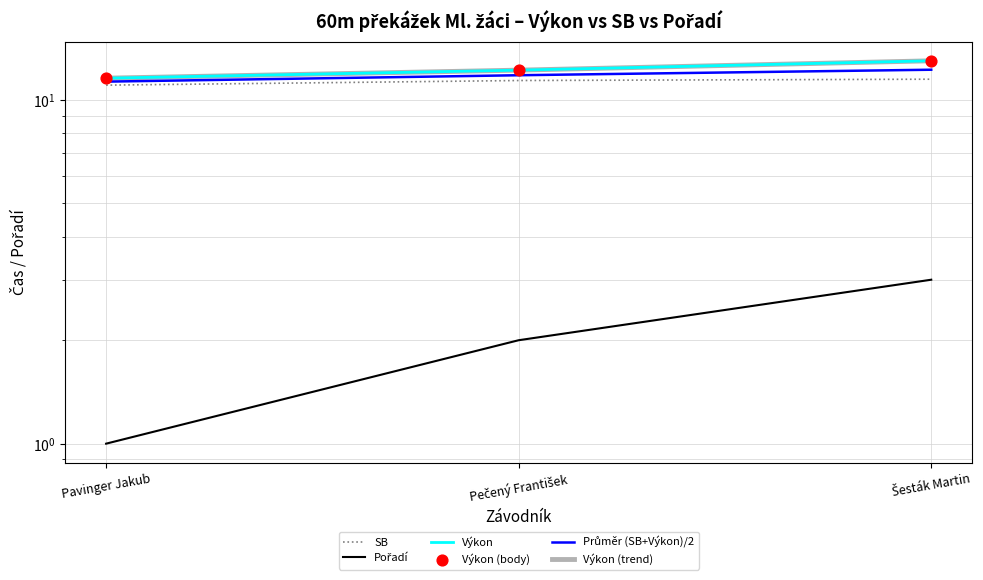

Which series has the largest Y range (max minus min)?

Pořadí